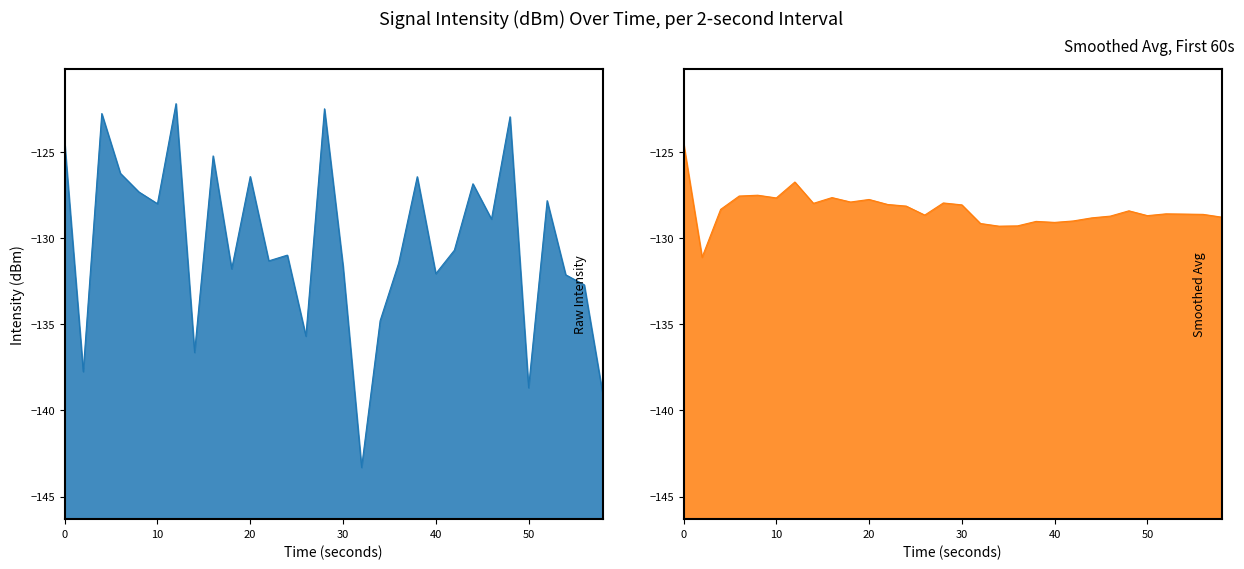

How many interior local valleys does the intensity(dBm) series have?

10